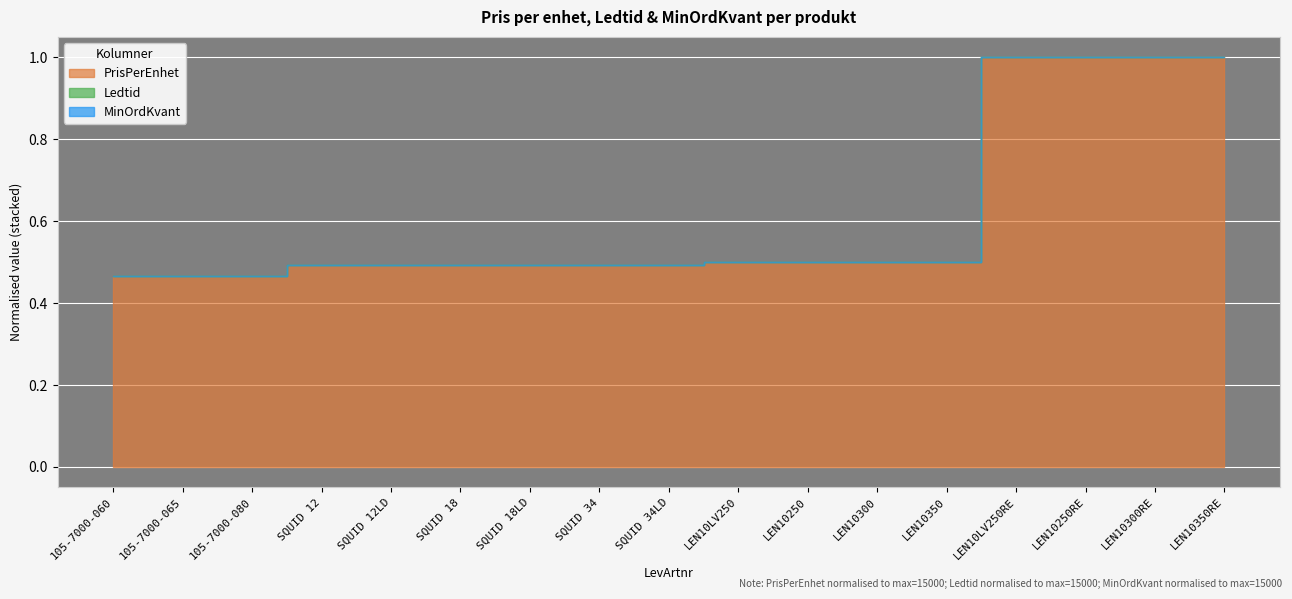

What is the average value of the MinOrdKvant series?

1